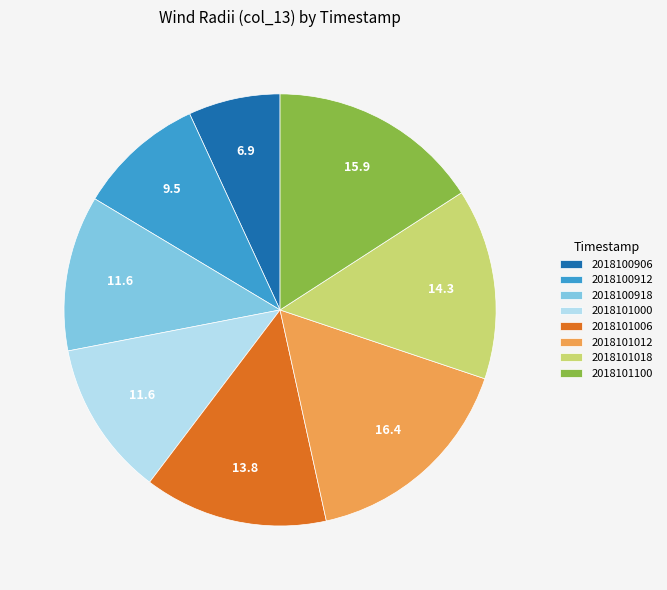

Approximately how many times larger is the value at 2018100912 compared to 2018101100?

0.6